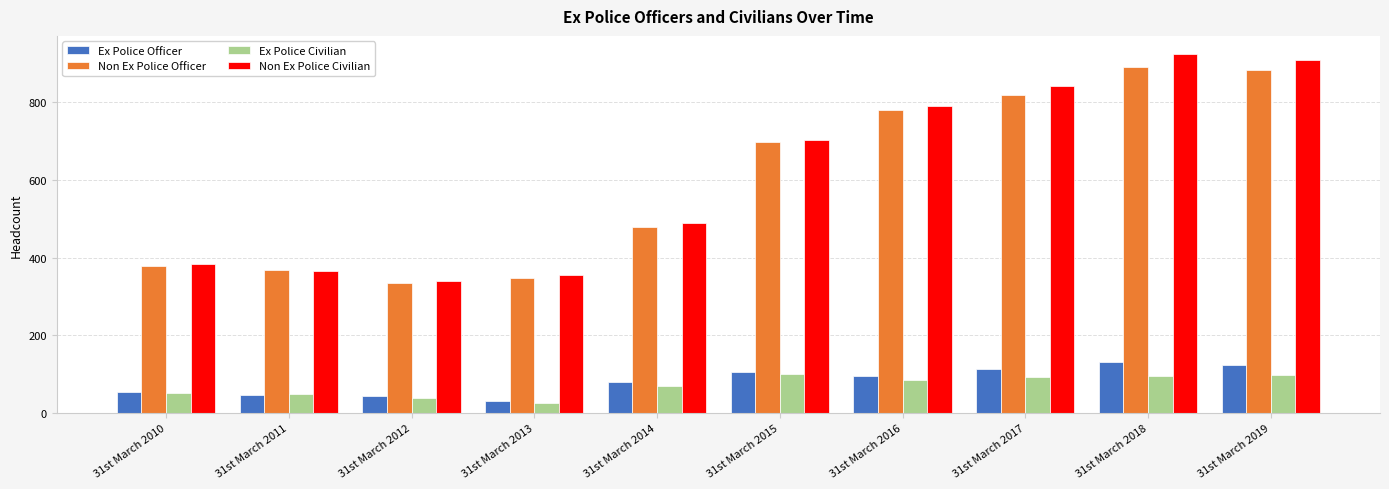

Which category has the lowest value across all series?

31st March 2013